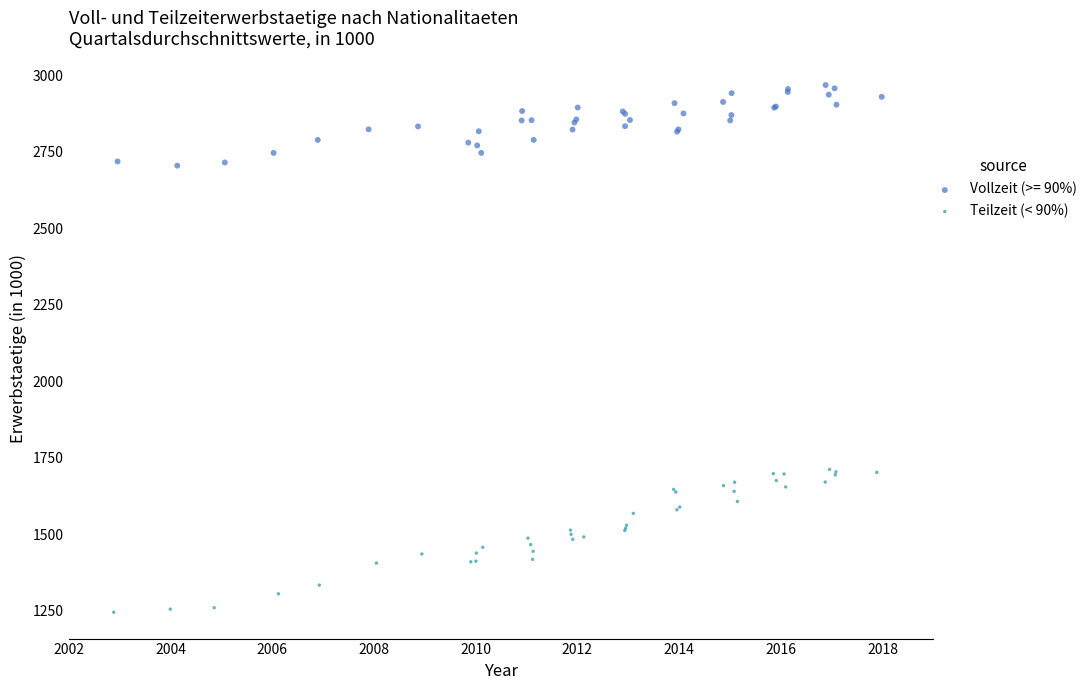

Which series reaches the maximum Y coordinate?

Vollzeit (>= 90%)